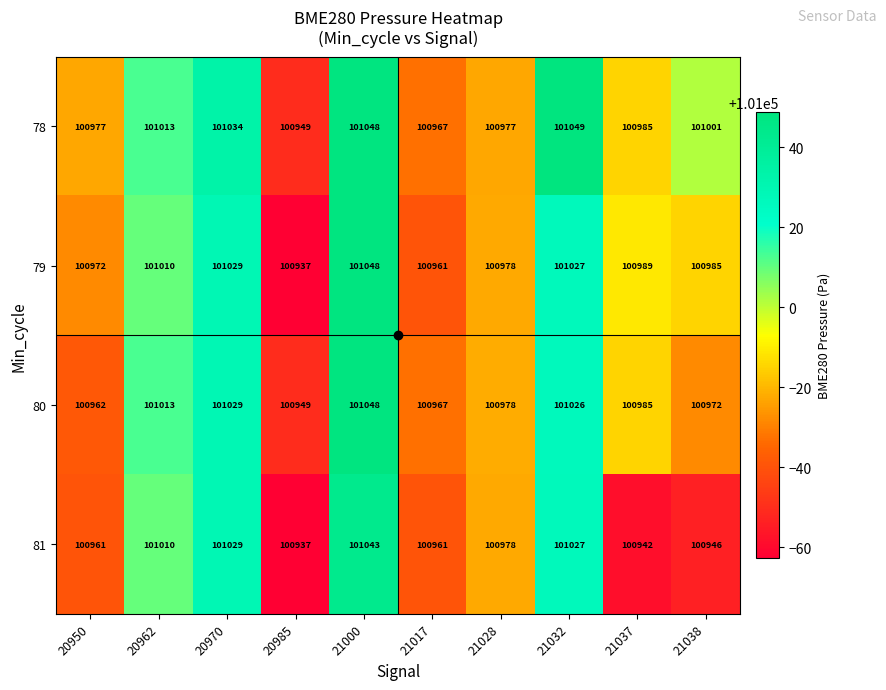

What is the minimum value shown in the chart?

100937